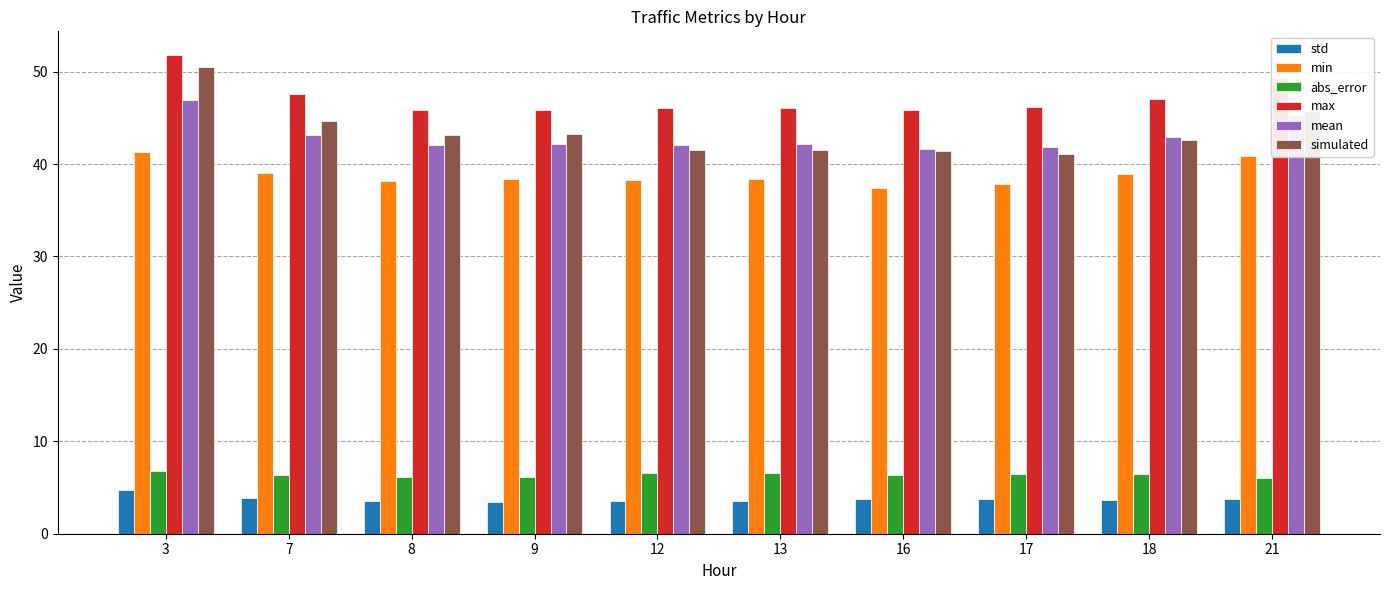

The value of max at 9 is 67.2. True or false?

False